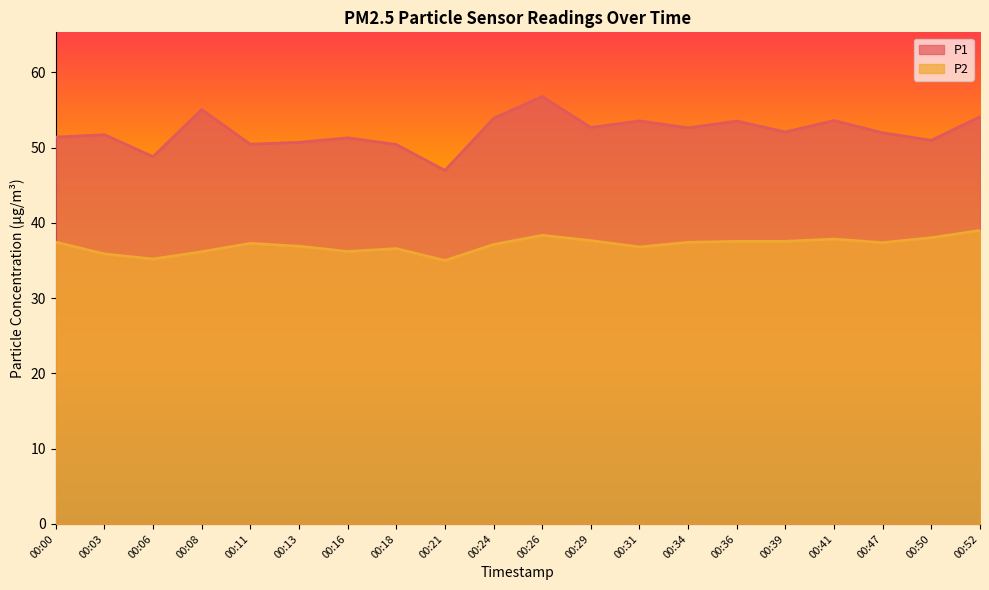

What are all the series names shown in the legend?

P1, P2